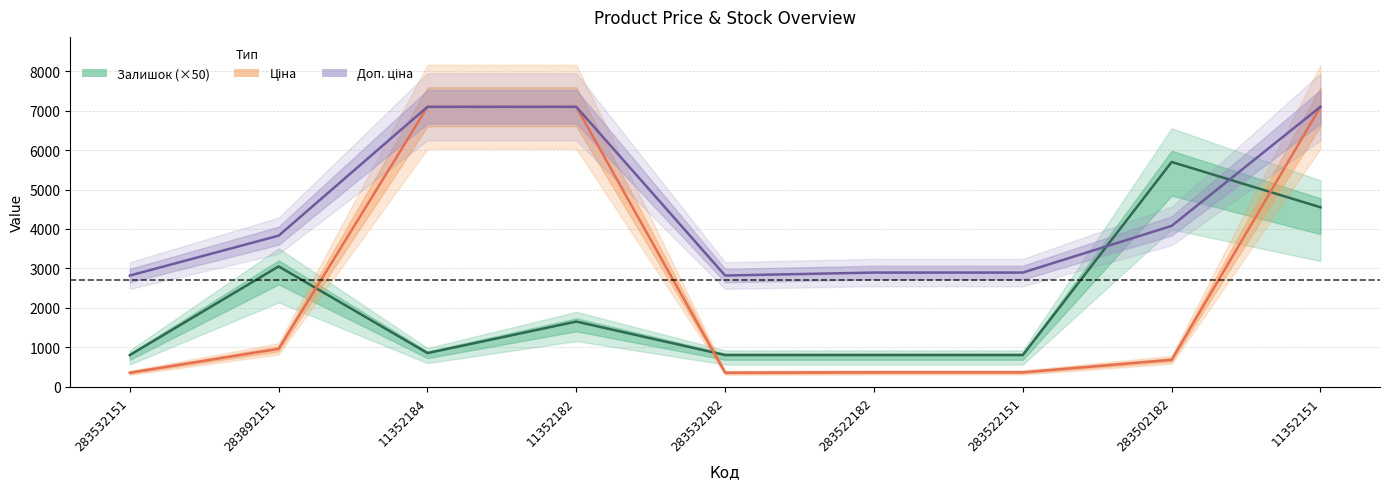

In Залишок (×50), how many points are higher than both neighbors (excluding endpoints)?

3